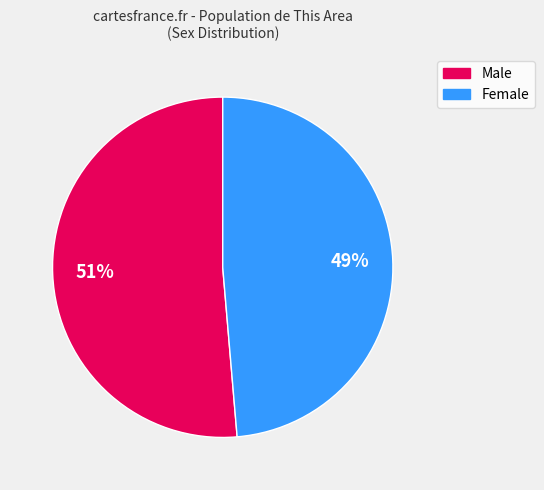

Is the sum of Male and Female greater than half?

Yes